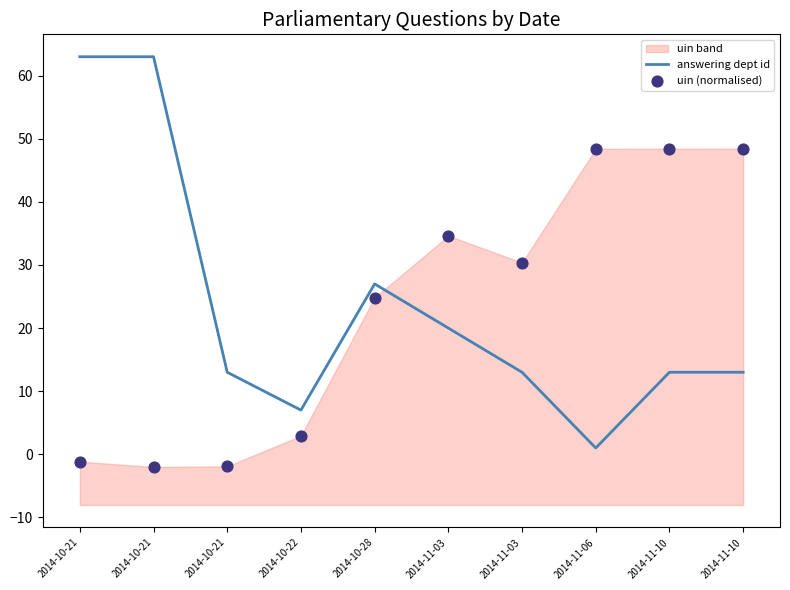

Is the value of answering dept id at 2014-10-22 greater than the value of uin (normalised) at 2014-10-21?

Yes